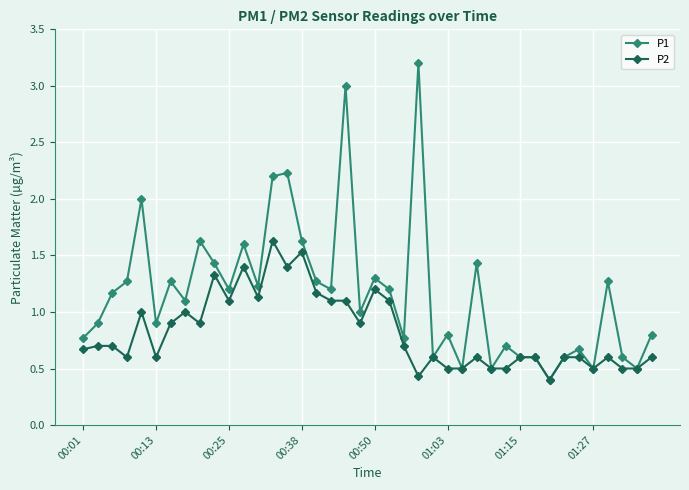

Which series has the widest spread of values?

P1